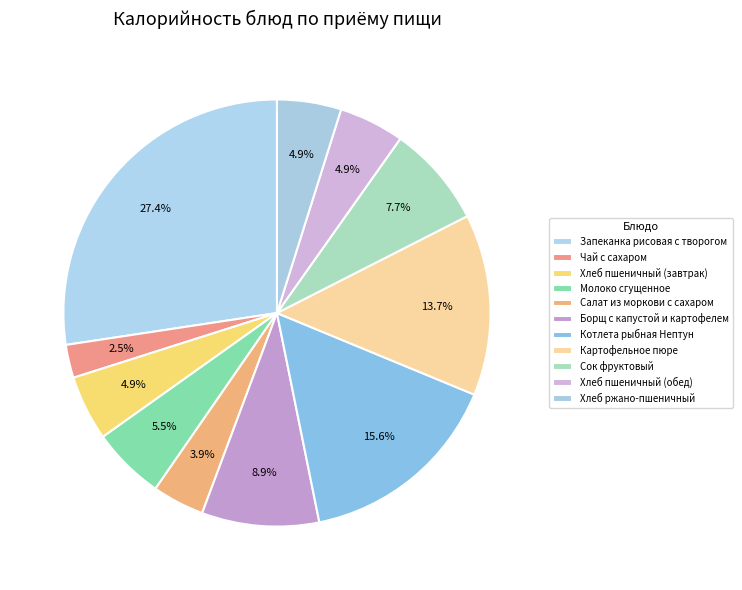

Is Чай с сахаром the majority of the pie?

No